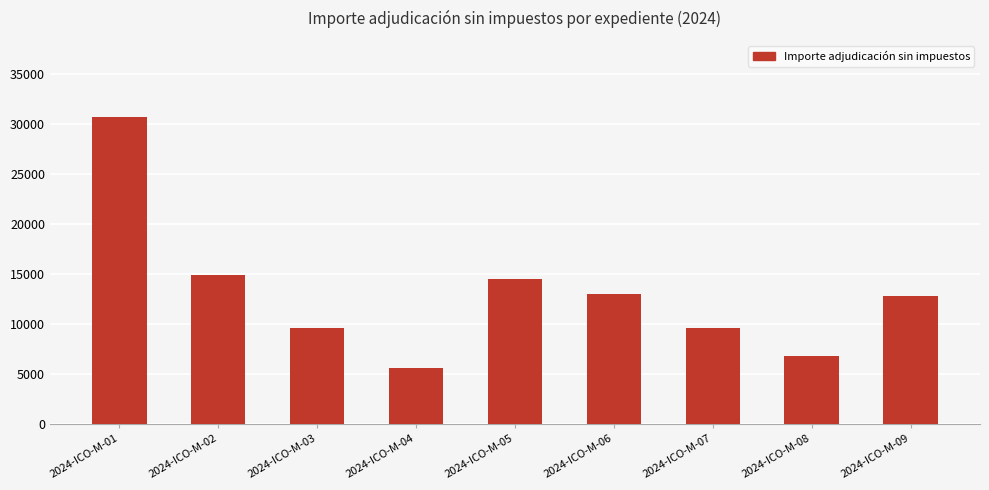

Count the number of categories in the chart.

9